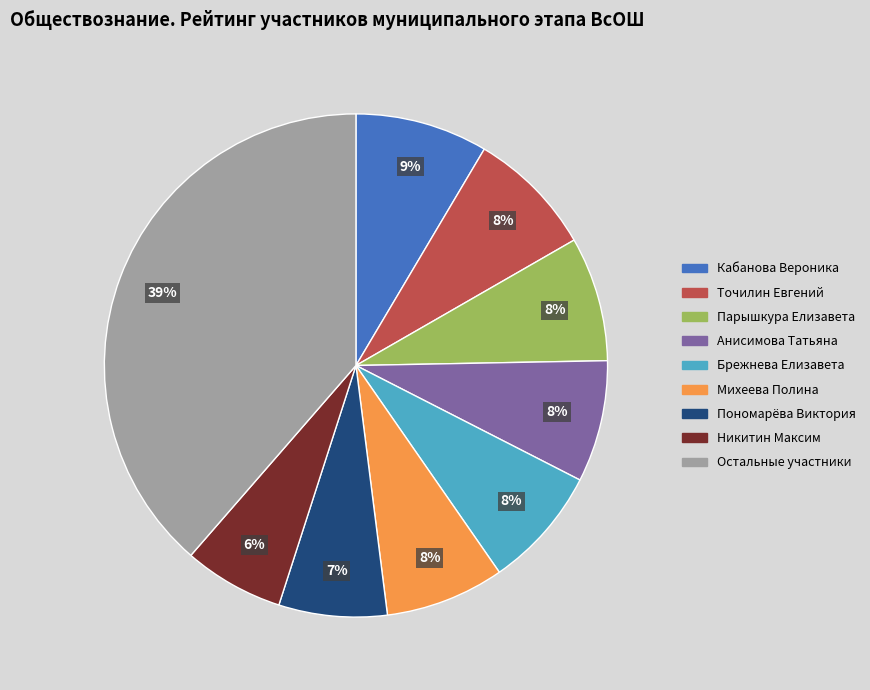

What percentage is the Точилин Евгений slice, to the nearest percent?

8%